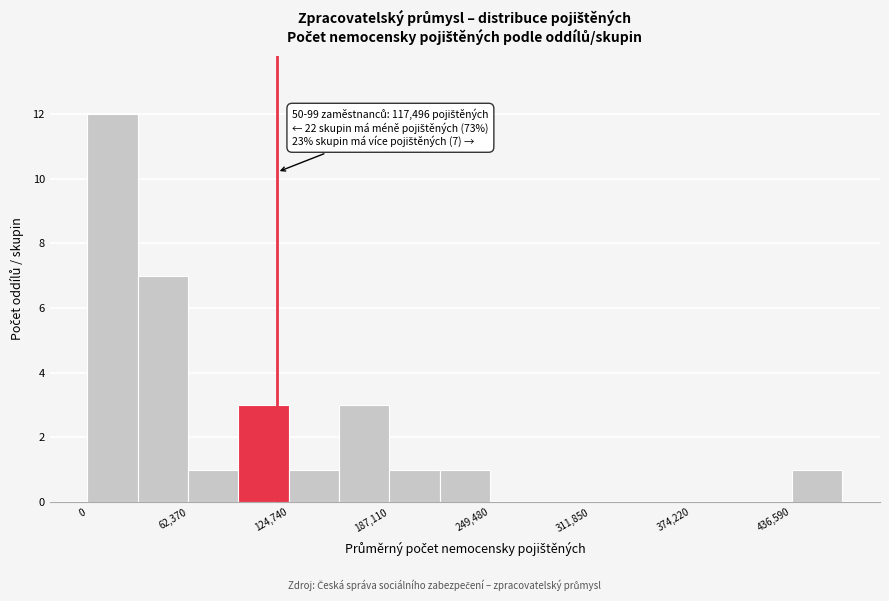

Read against the x-axis, roughly where is the centre of the tallest bar?

20000